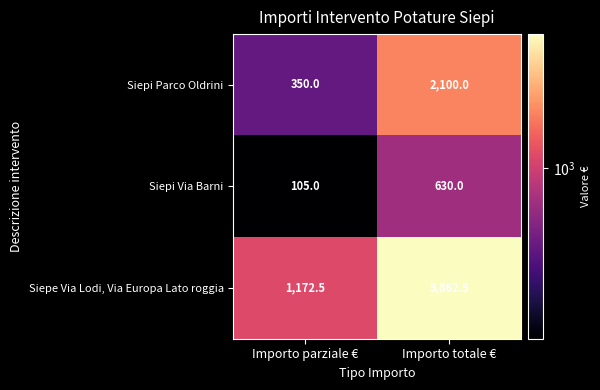

Reading left to right, list all the values displayed in this chart.

Siepi Parco Oldrini: 350.0	2100.0
Siepi Via Barni: 105.0	630.0
Siepe Via Lodi, Via Europa Lato roggia: 1172.5	5862.5